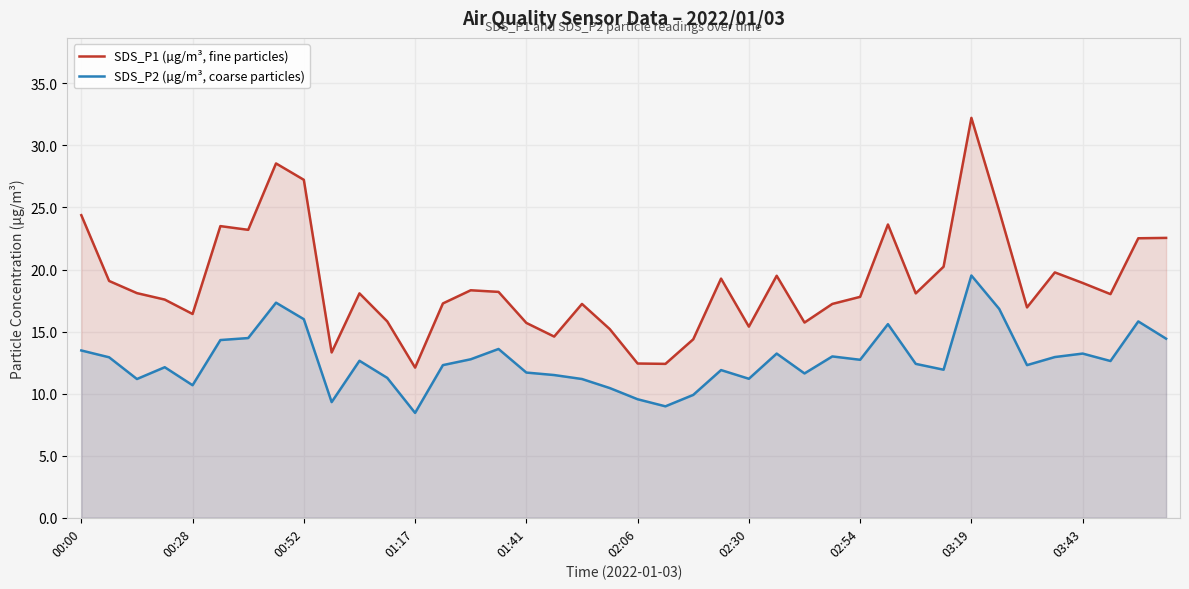

What position from the left is 30?

31